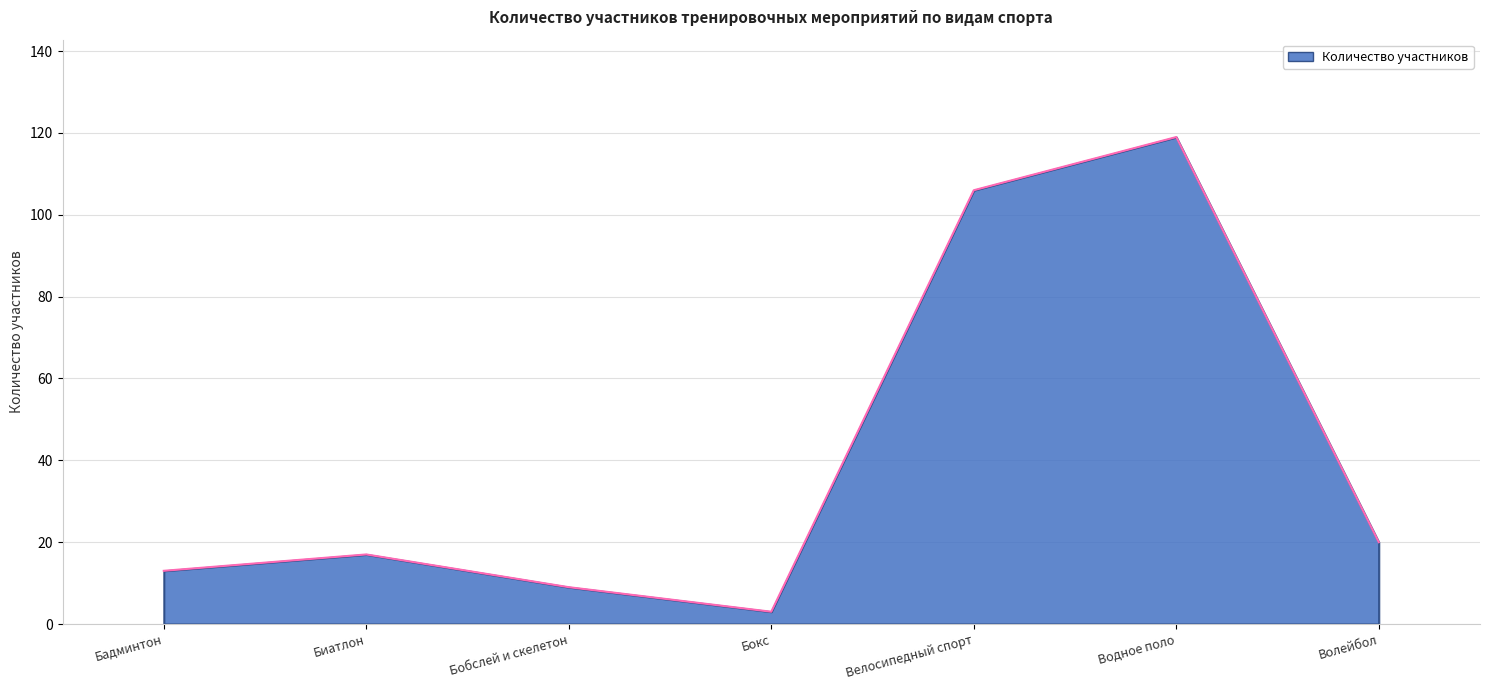

Is it true that the value at Водное поло is 119?

True